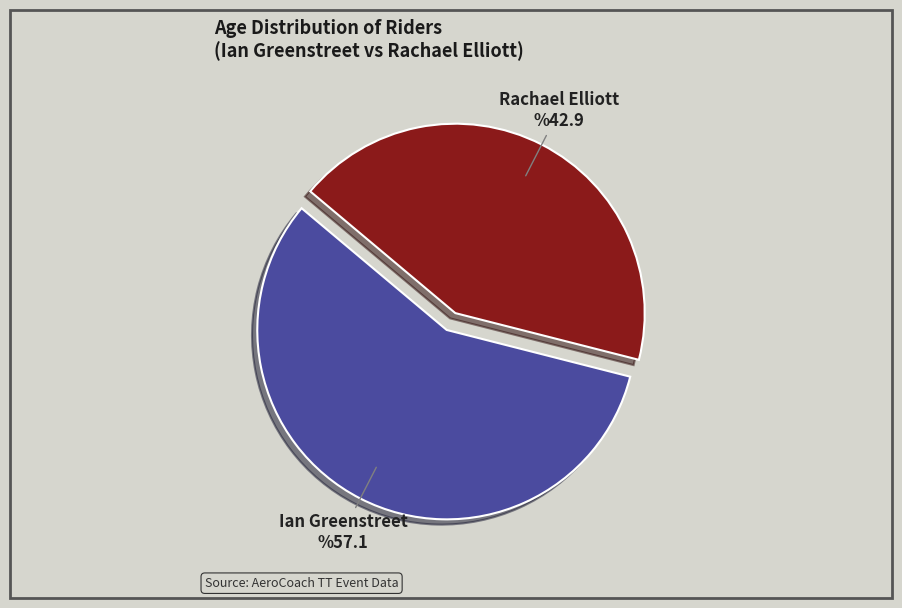

Which slice is the smallest?

Rachael Elliott